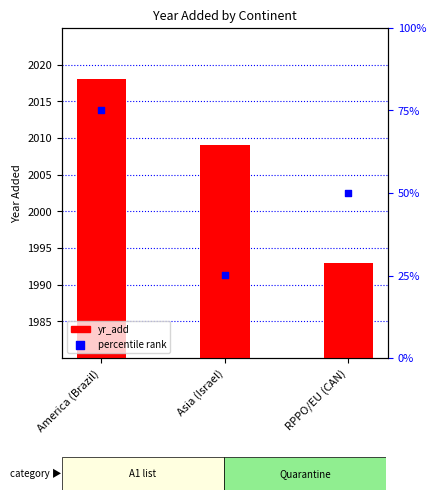

Which series has the largest Y range (max minus min)?

yr_add